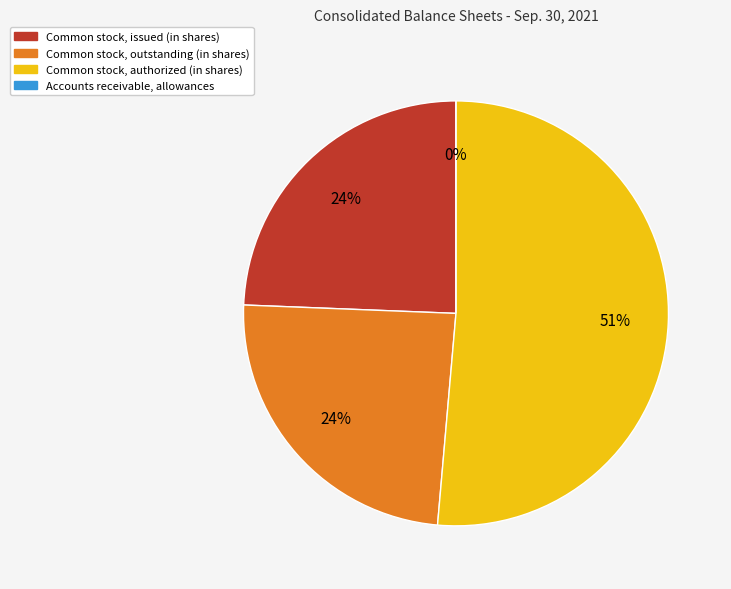

Which category accounts for the majority?

Common stock, authorized (in shares)